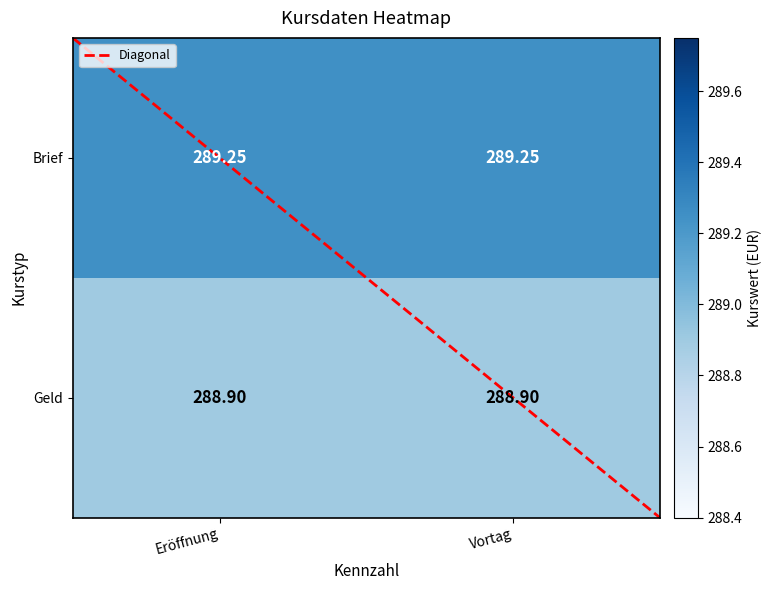

List the series in order of their peak value, highest first.

Brief, Geld